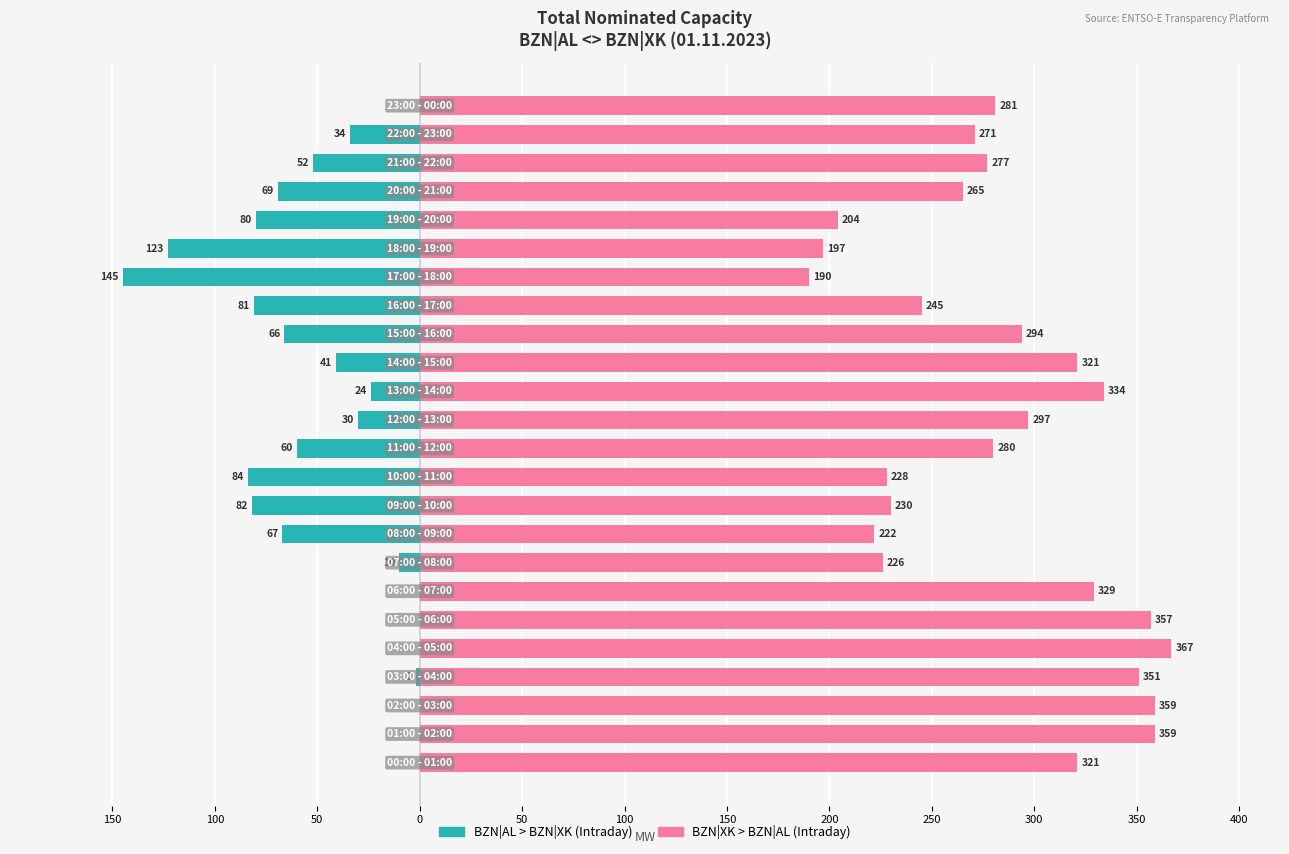

How many groups of bars are there?

24